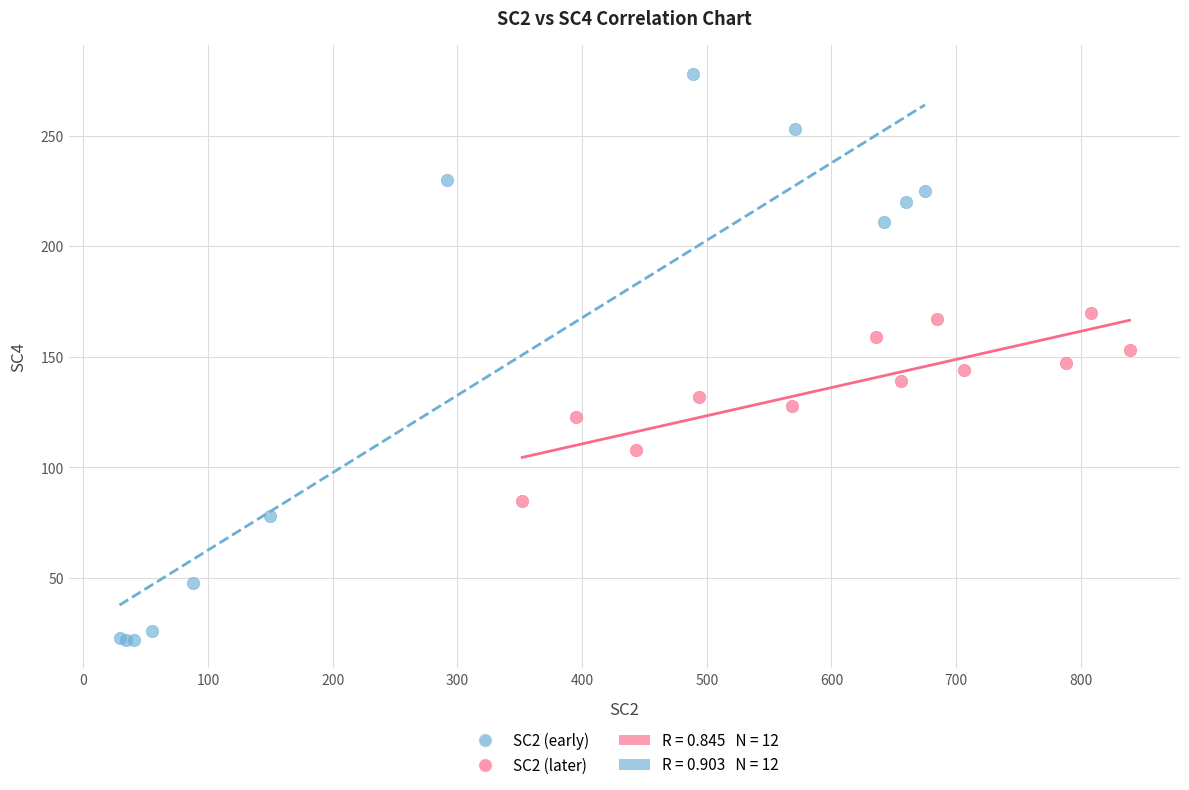

Which series reaches the maximum Y coordinate?

SC2 (early)